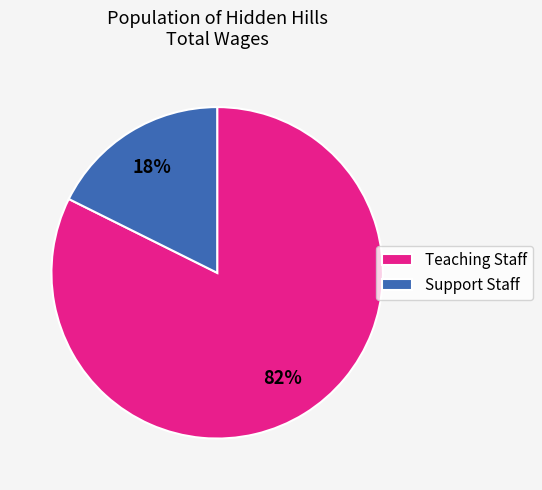

What percentage is the Support Staff slice, to the nearest percent?

18%